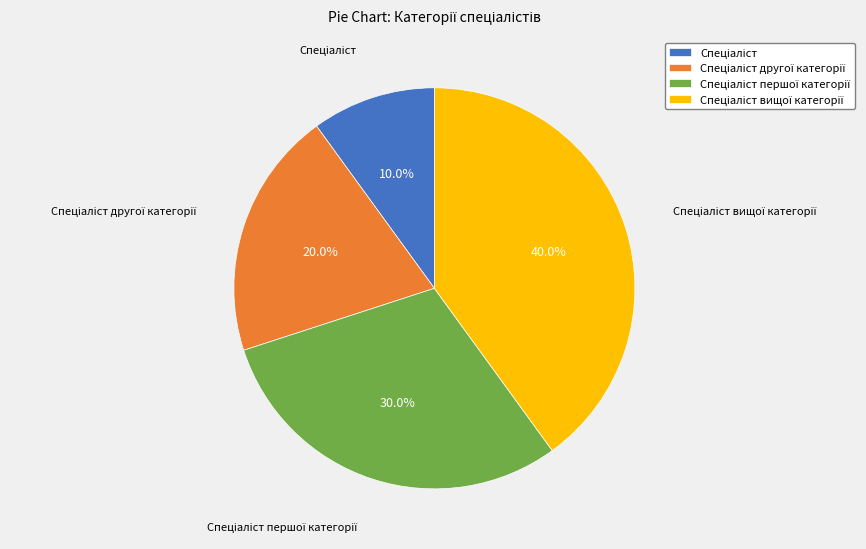

Does any single category account for the majority?

No